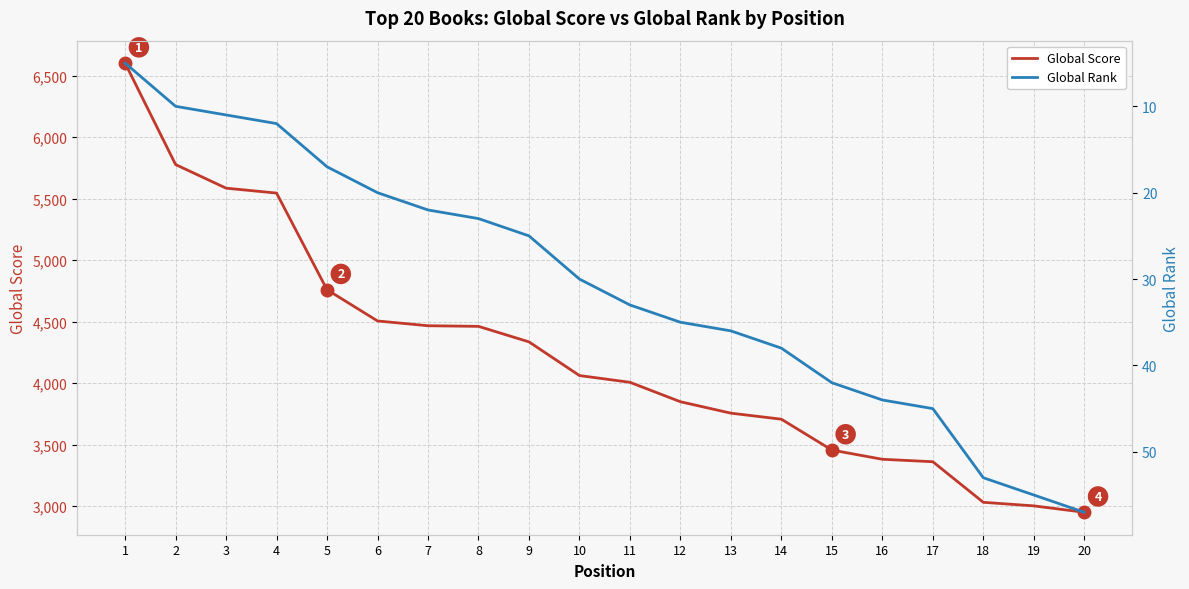

What is the average value of the Global Score series?

4230